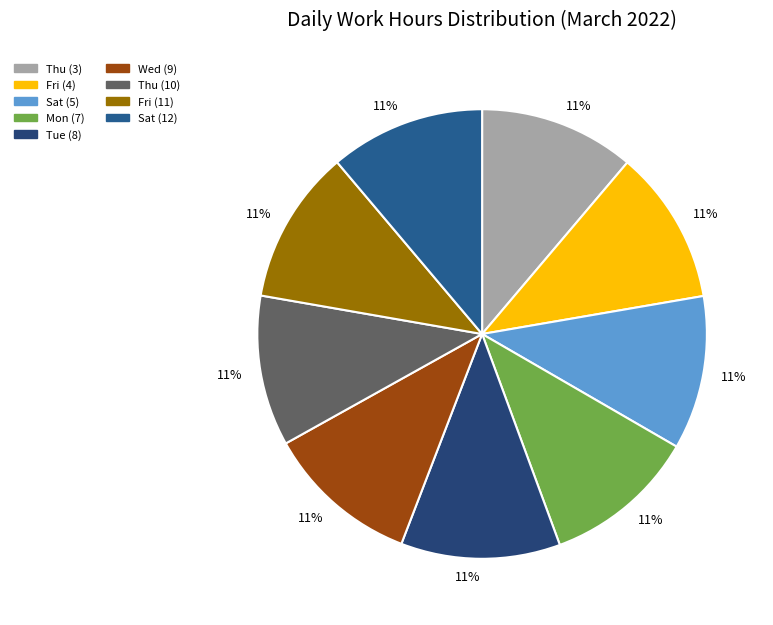

How many slices are in this pie chart?

9